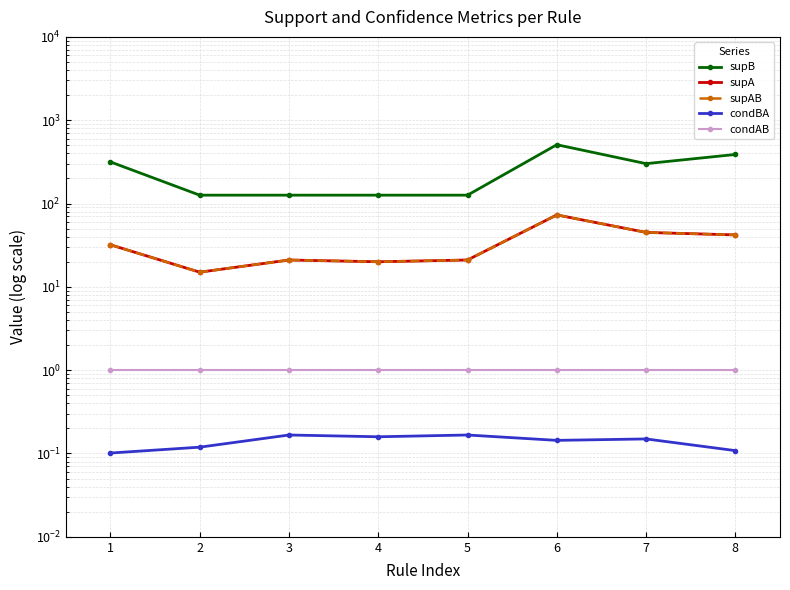

What are all the series names shown in the legend?

supB, supA, supAB, condBA, condAB